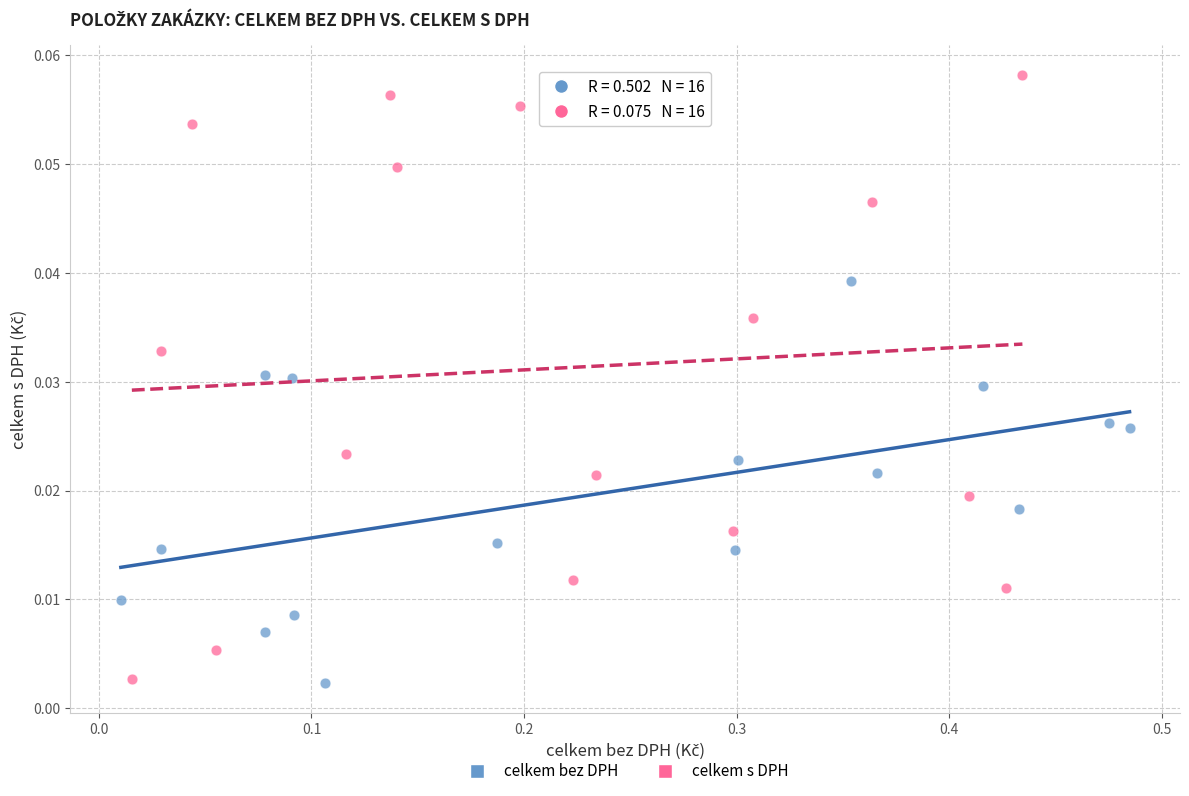

Which series contains the highest Y value?

celkem s DPH